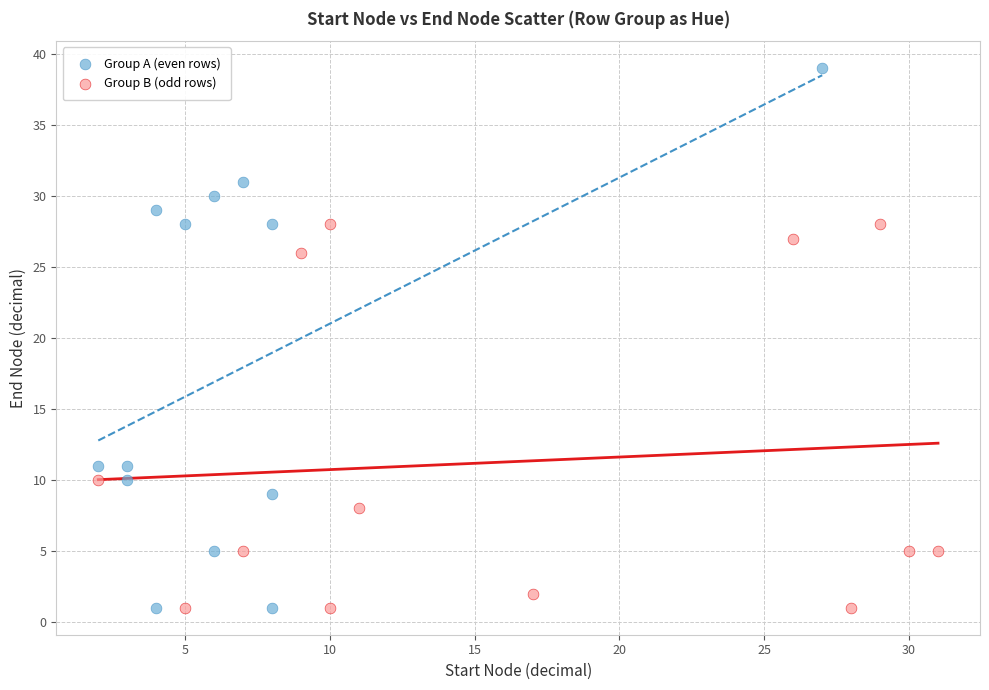

Which series has the widest spread of Y values?

Group A (even rows)